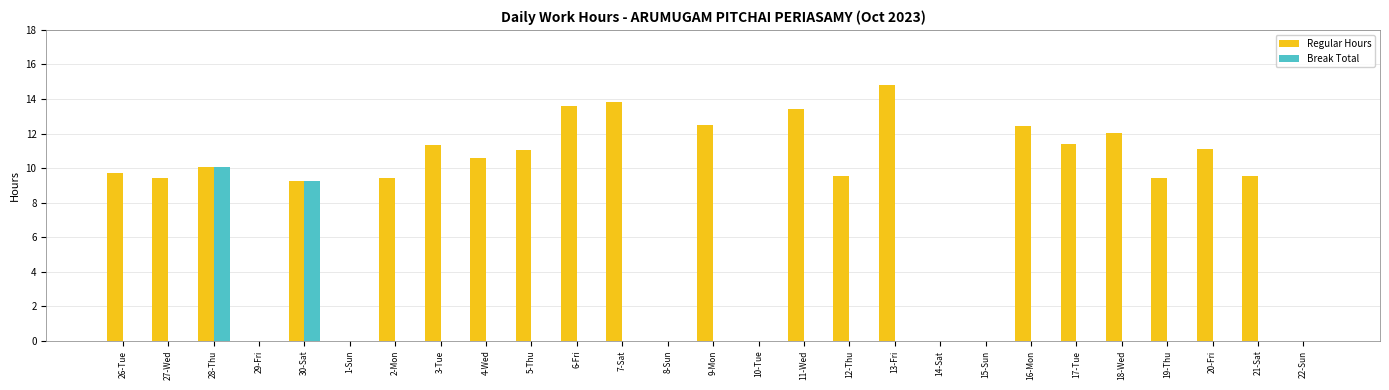

Is it true that Break Total equals 0.0 at 4-Wed?

True